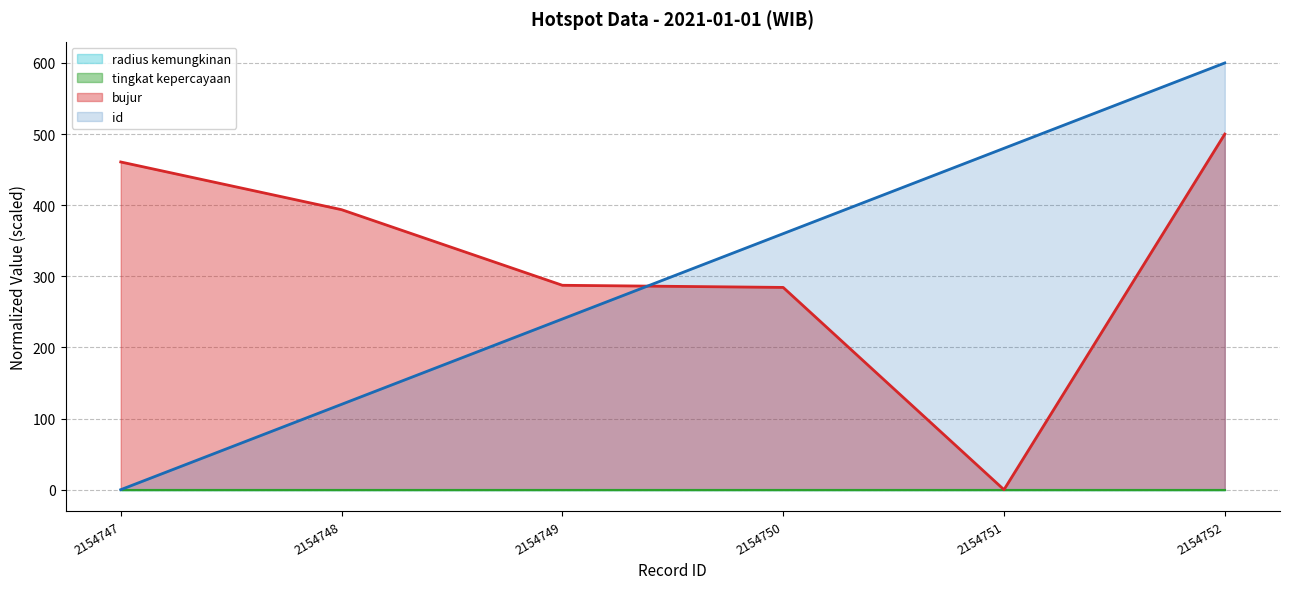

At which category is the sum across all series the highest?

2154752